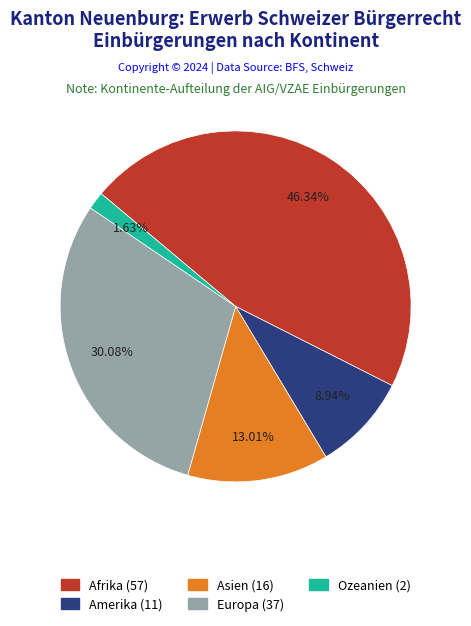

To the nearest percent, what is the difference between the Asien and Ozeanien slice percentages?

11%